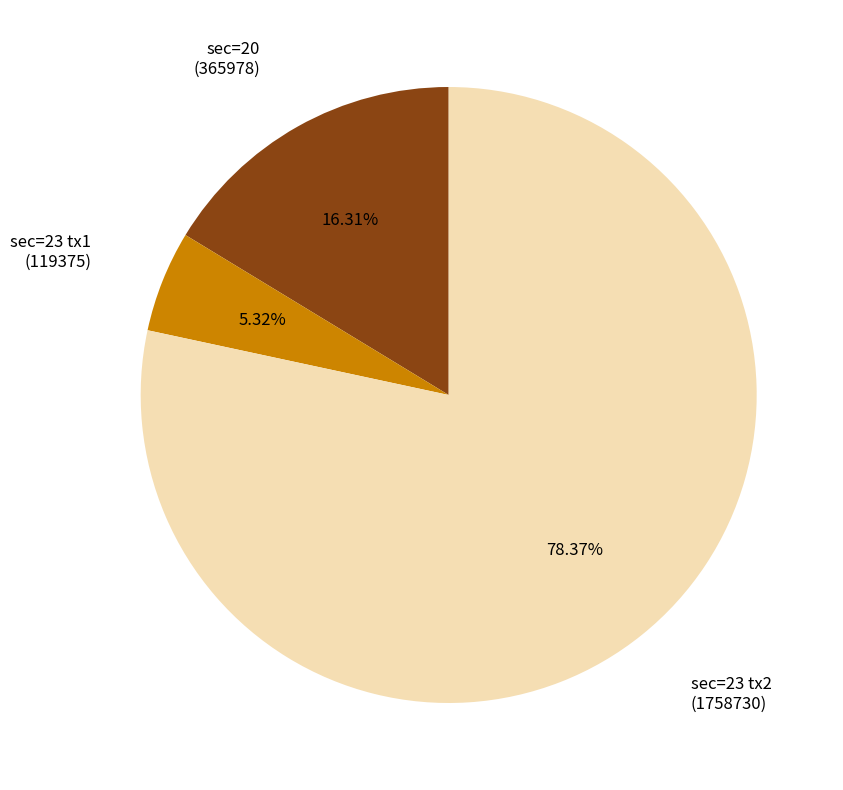

Which has a higher value, sec=20 (365978) or sec=23 tx2 (1758730)?

sec=23 tx2 (1758730)